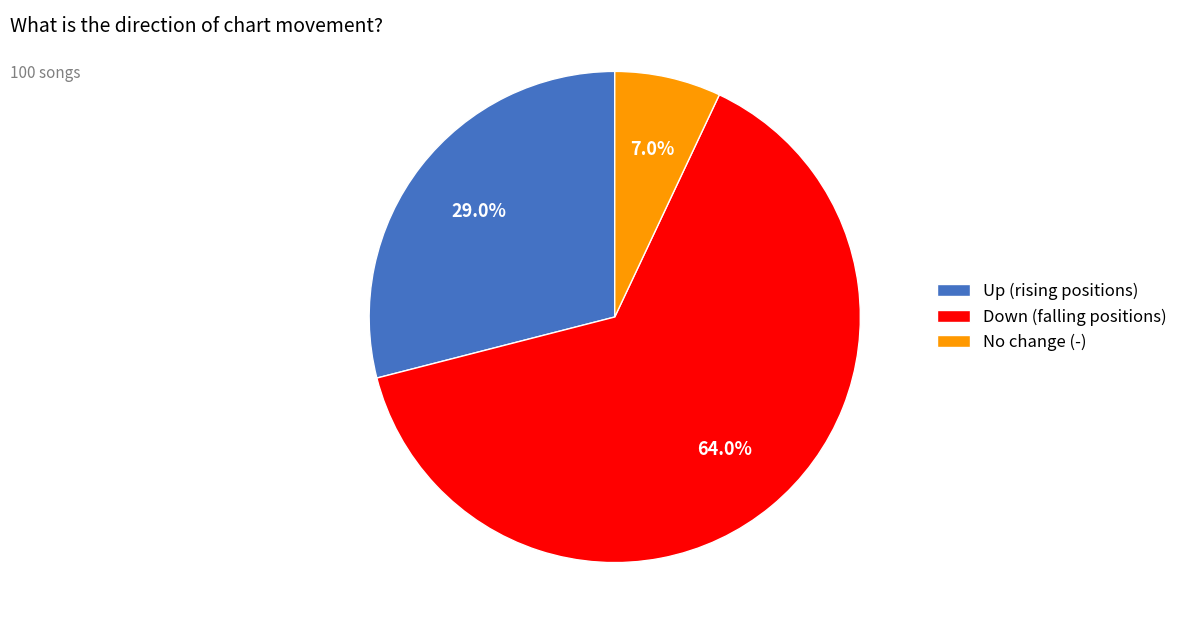

What is the largest slice in the pie chart?

Down (falling positions)